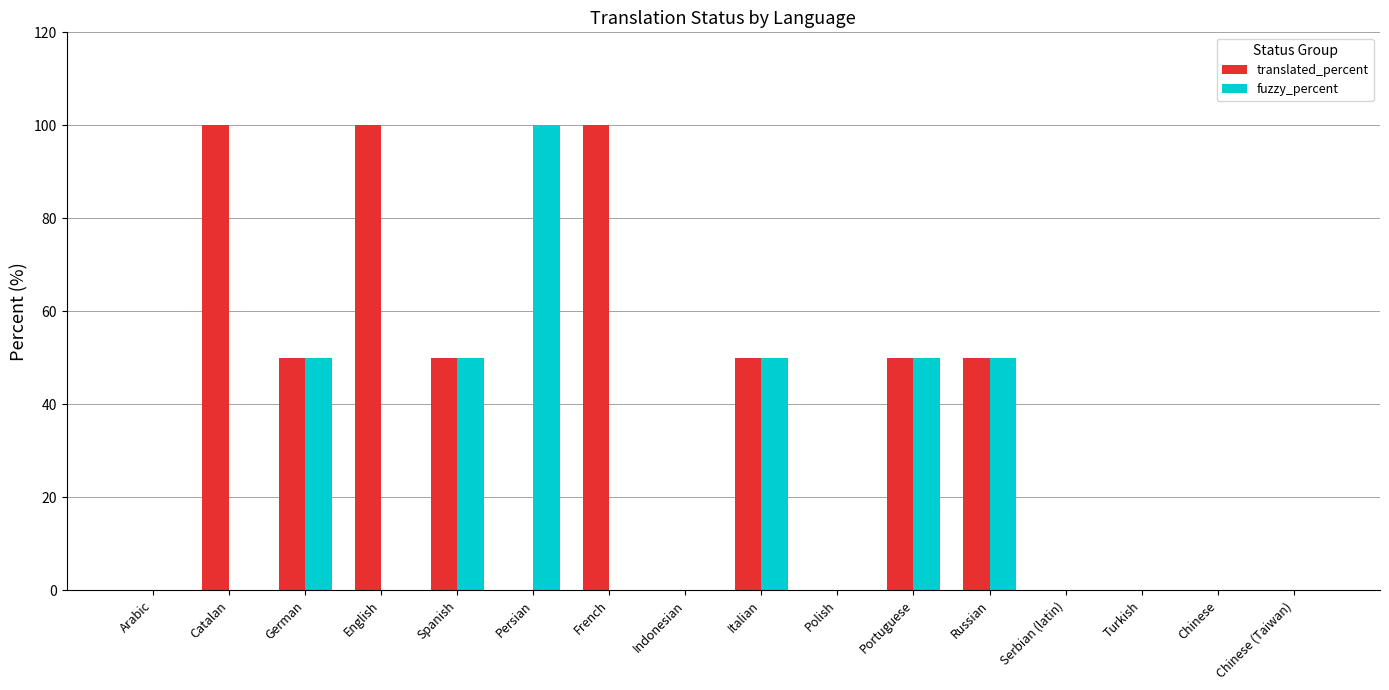

Is it true that fuzzy_percent equals 0 at English?

True